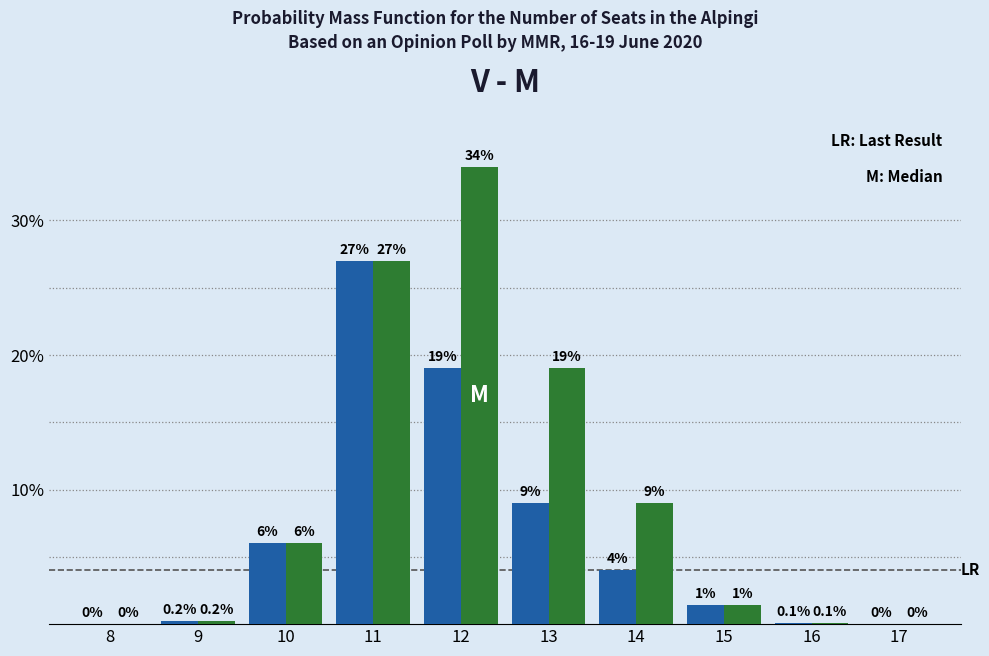

Which label corresponds to the largest value in the chart?

12